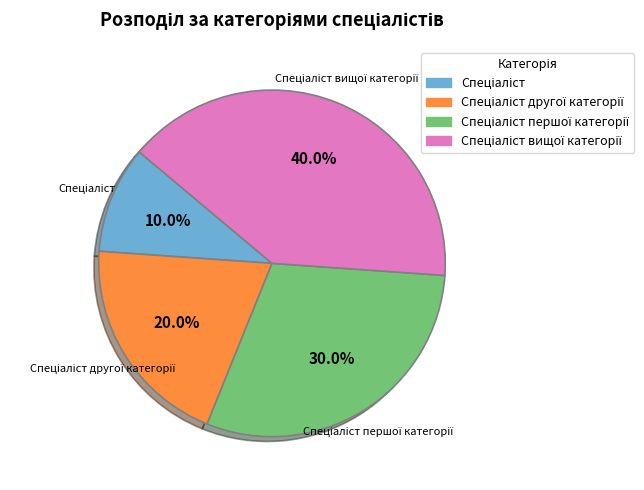

Count the number of slices in the pie.

4